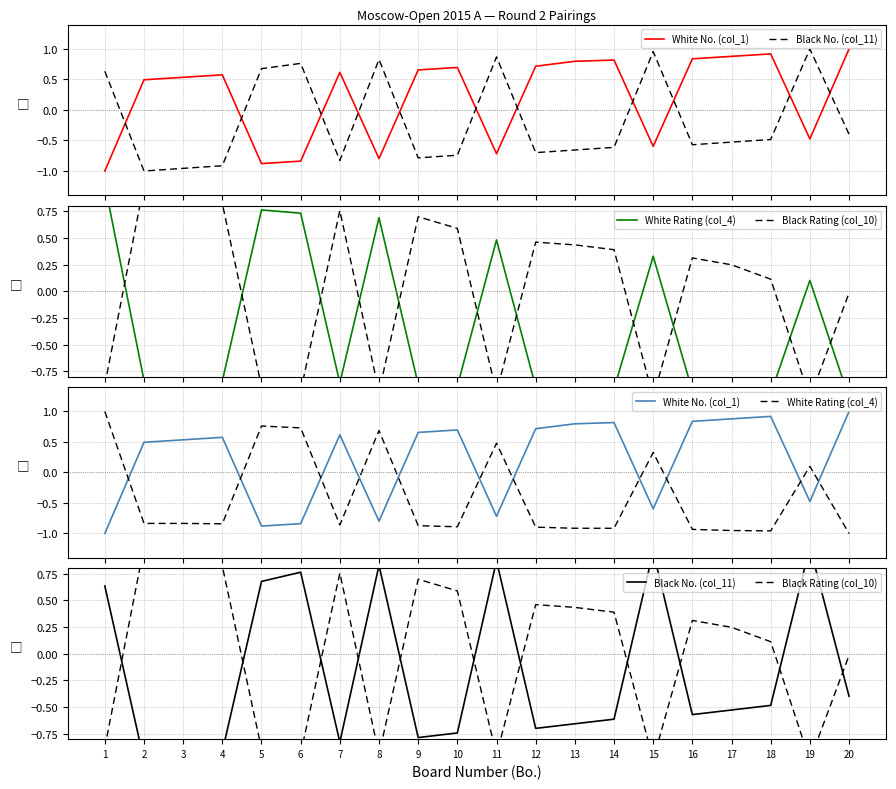

After their last crossing, which series has the higher values: Black No. (col_11) or Black Rating (col_10)?

Black Rating (col_10)